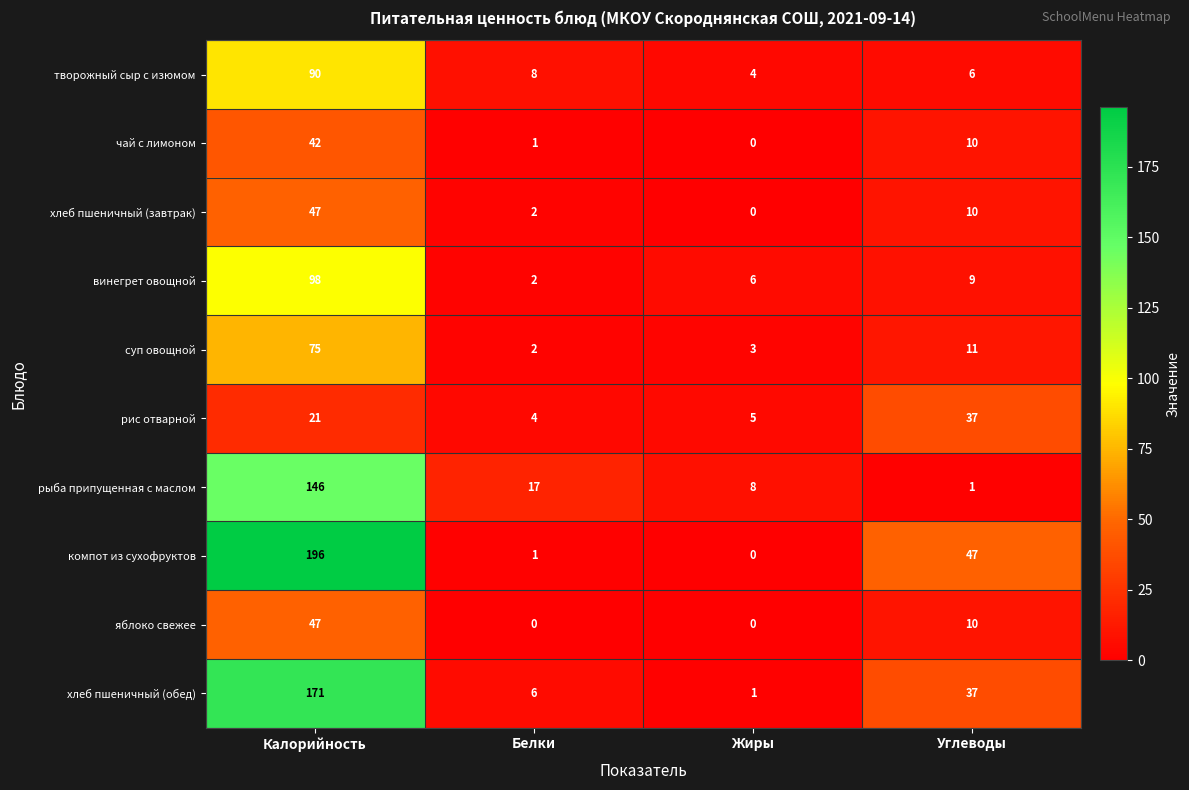

At which category is the sum across all series the highest?

Калорийность